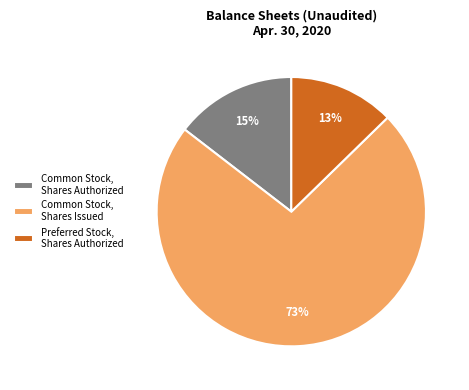

How many slices are in this pie chart?

3